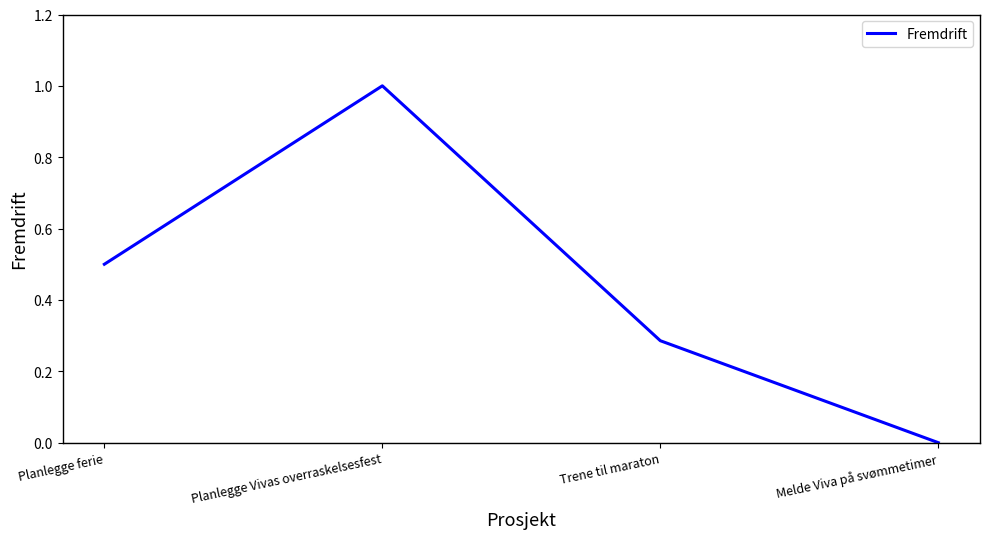

What is the approximate value at Planlegge ferie?

0.5